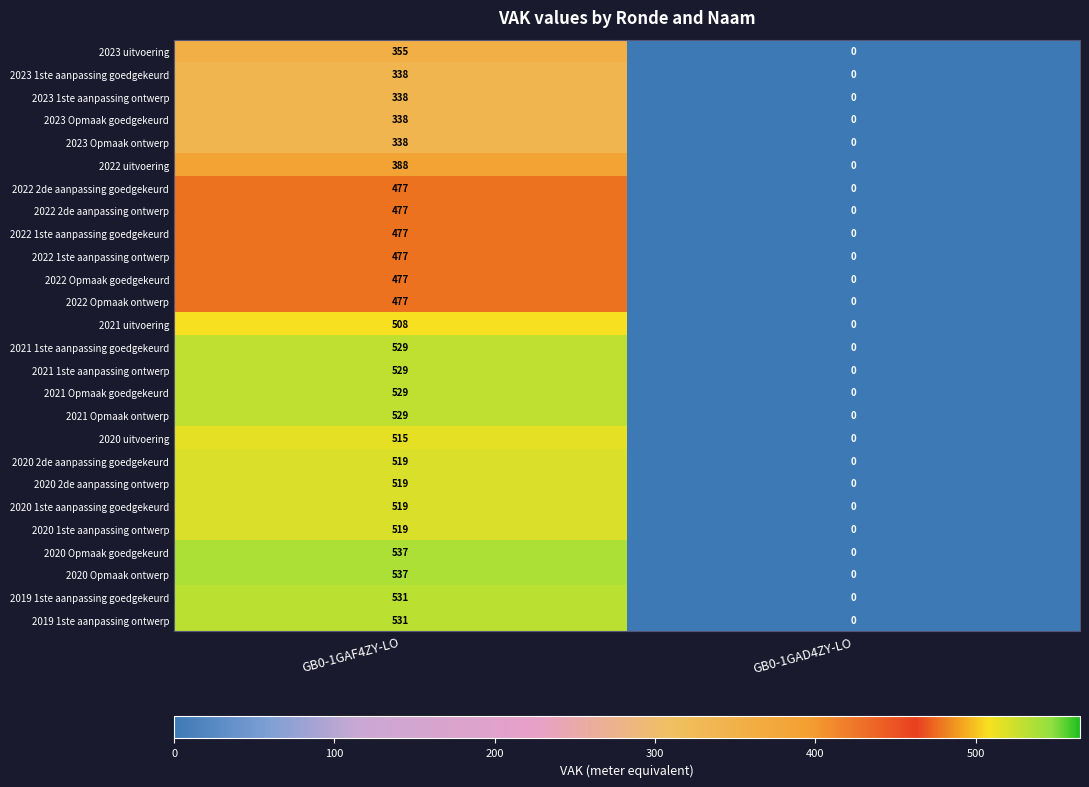

What is the total value across all series at GB0-1GAF4ZY-LO?

12308